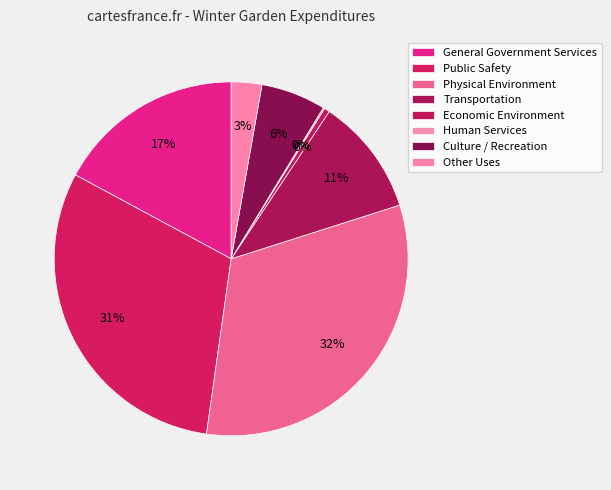

The General Government Services slice represents 9% of the pie. True or false?

False